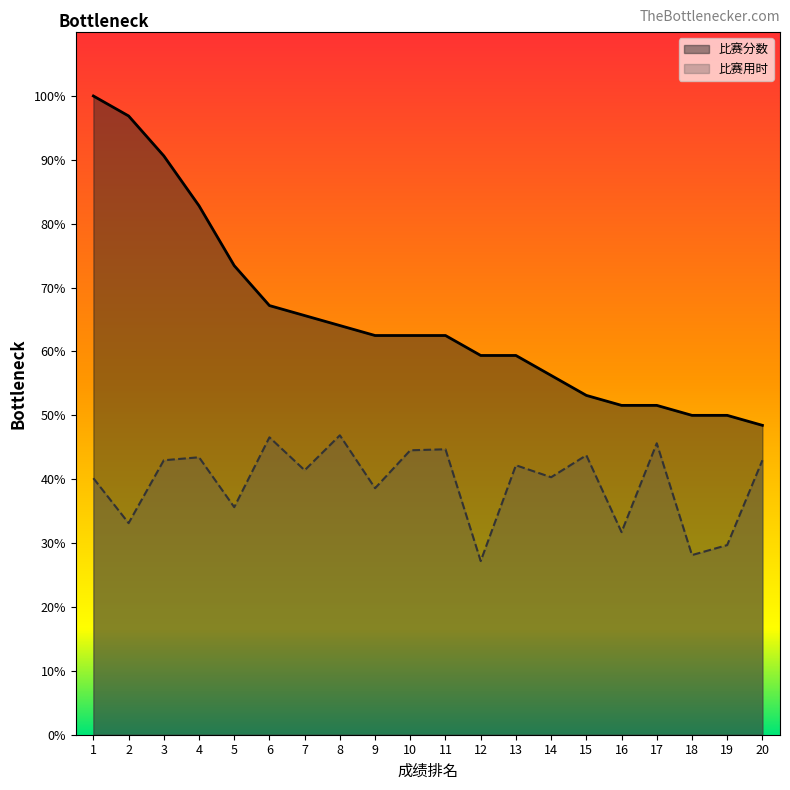

Rank the series at 10 from lowest to highest value.

比赛用时, 比赛分数